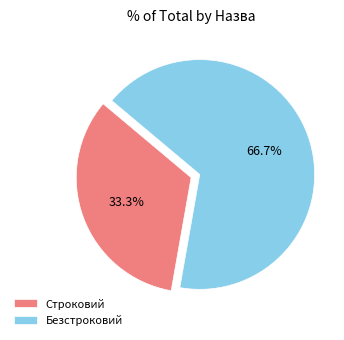

The Безстроковий slice represents 67% of the pie. True or false?

True